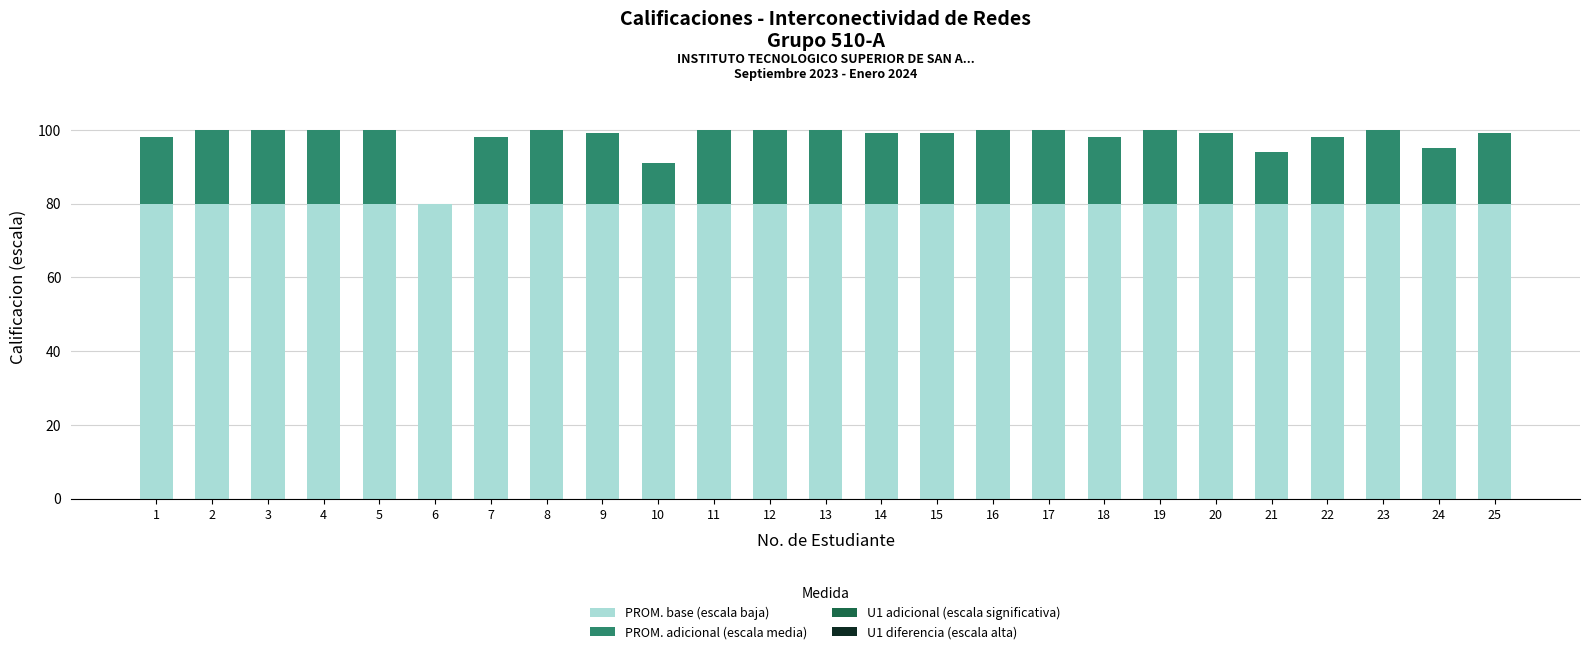

What is the maximum value for PROM. base (escala baja)?

80